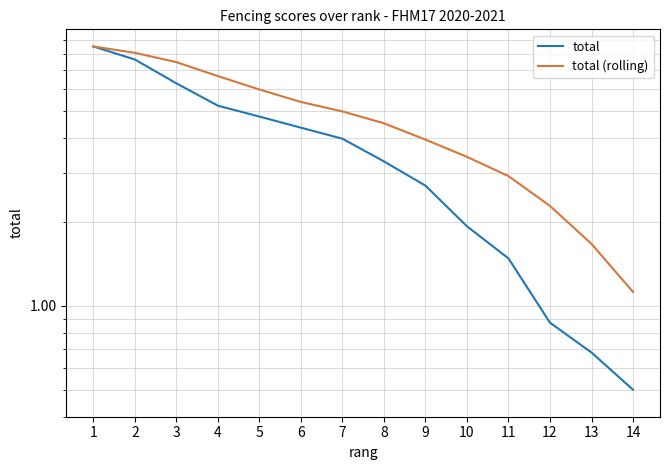

What is the value of the total point at the 1st from the left?

8.5